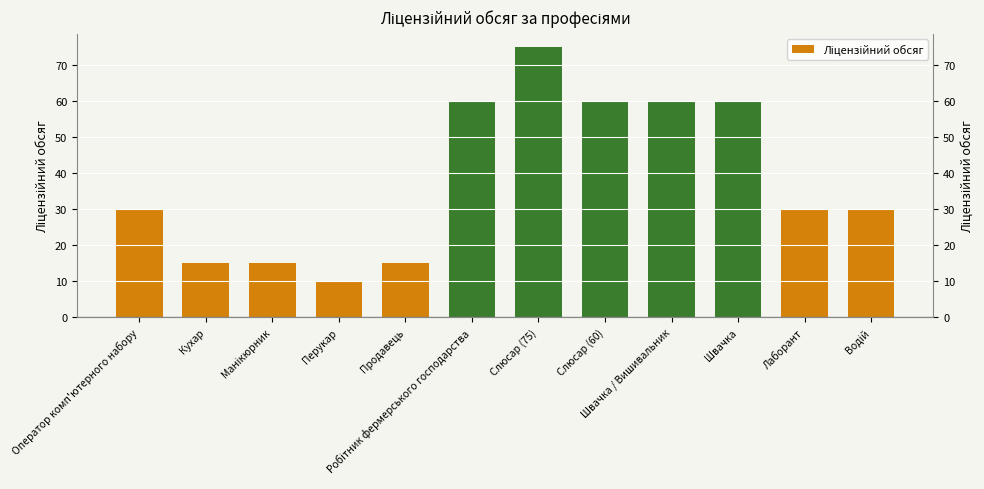

True or false: the data shows 83 at Швачка.

False